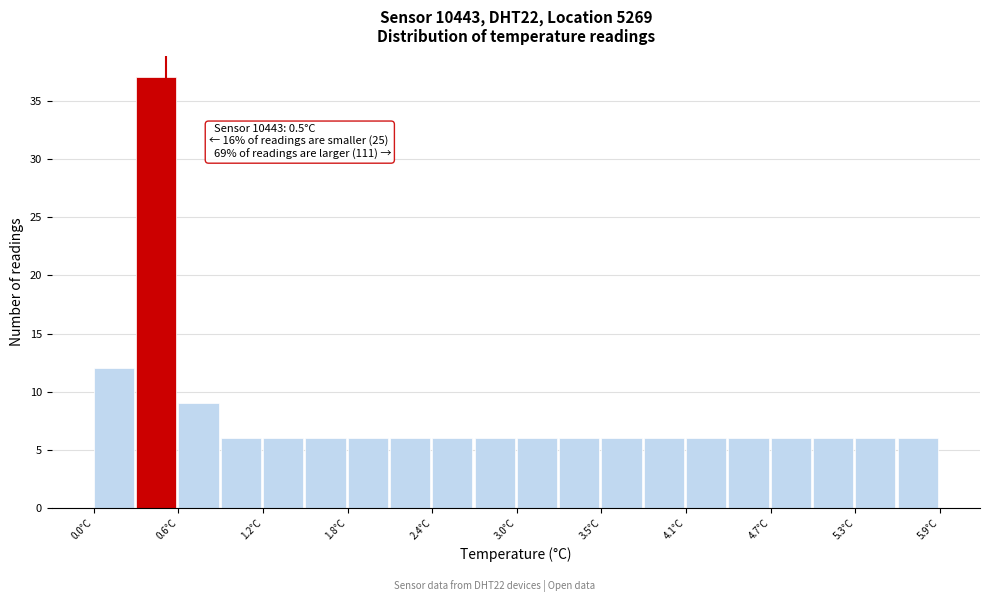

Around what value on the x-axis is the tallest bar? Give the approximate position of its centre, as read against the axis.

0.4